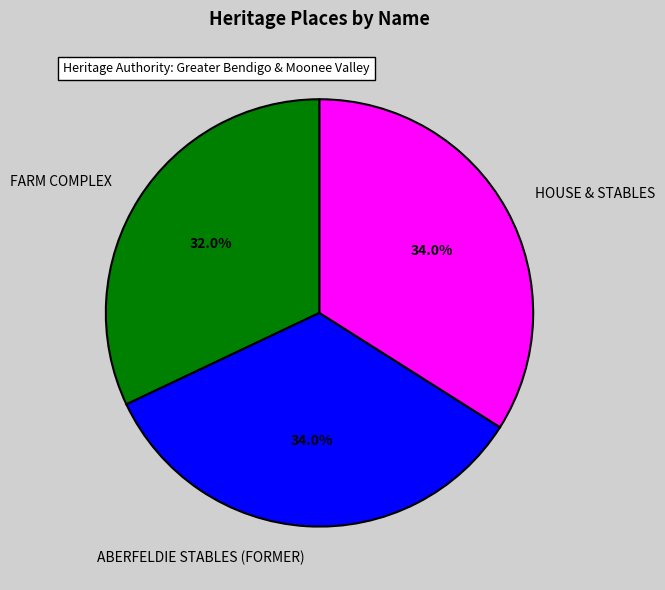

Count the number of slices in the pie.

3